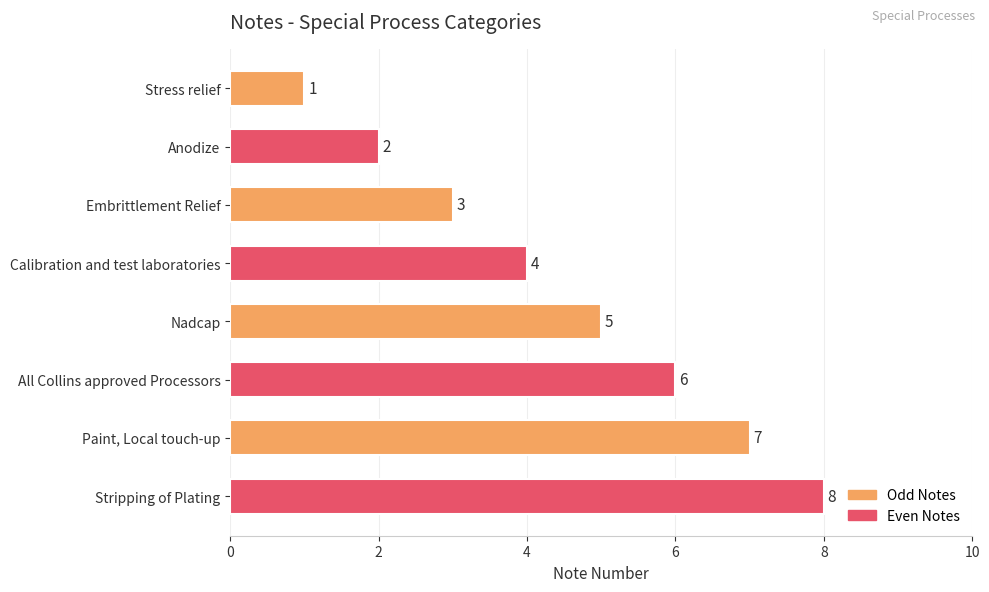

Which has a higher value, Anodize or Stress relief?

Anodize